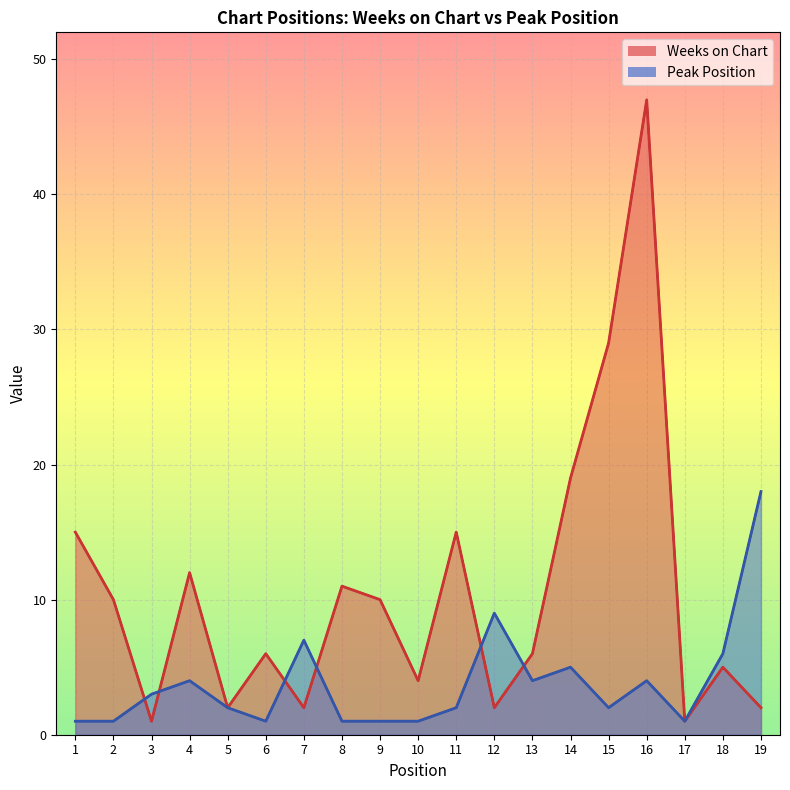

What is the spread (max minus min) of values at 4?

8